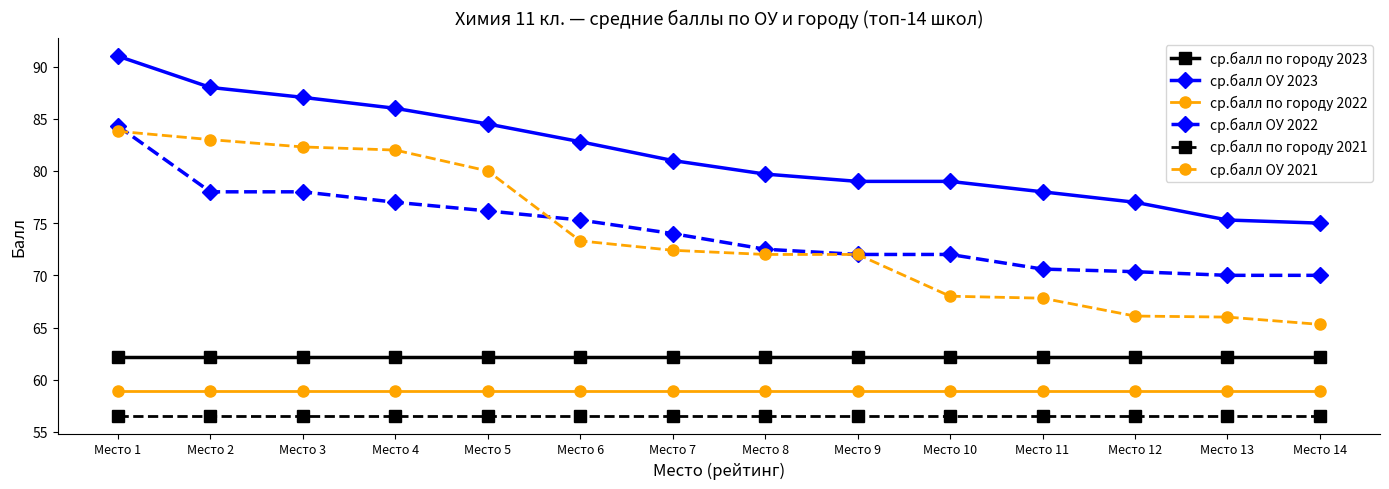

What is the sum of all ср.балл по городу 2023 values?

870.4